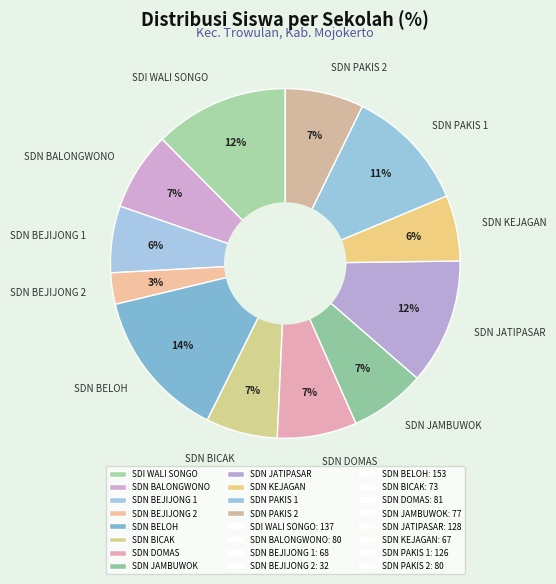

Is the sum of SDN BELOH and SDN BALONGWONO greater than half?

No